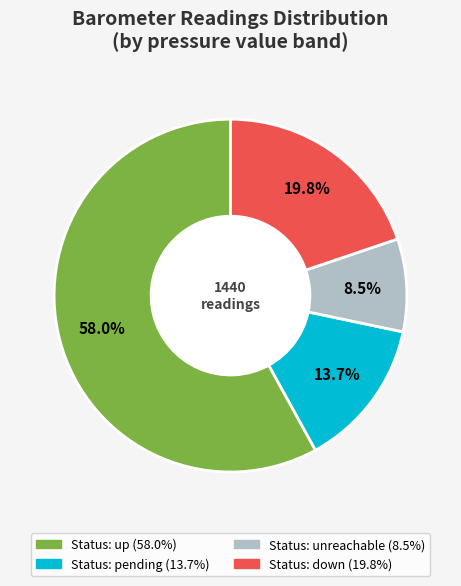

Is there a majority slice in this chart?

Yes